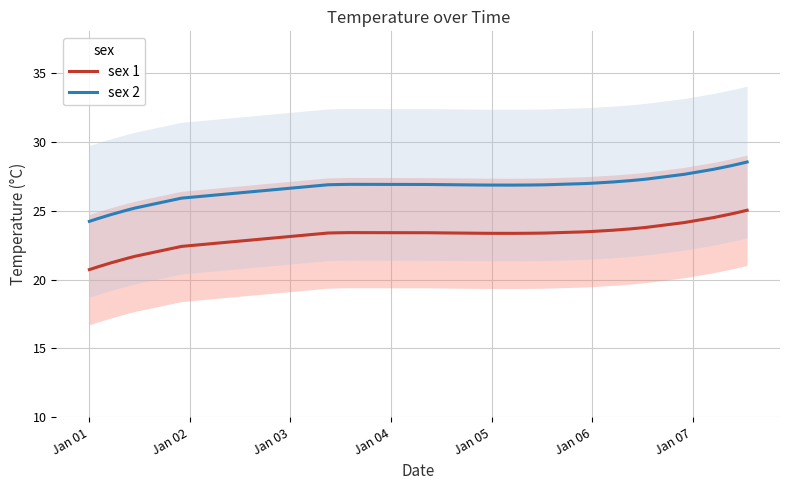

What is the maximum value for sex 1?

25.0